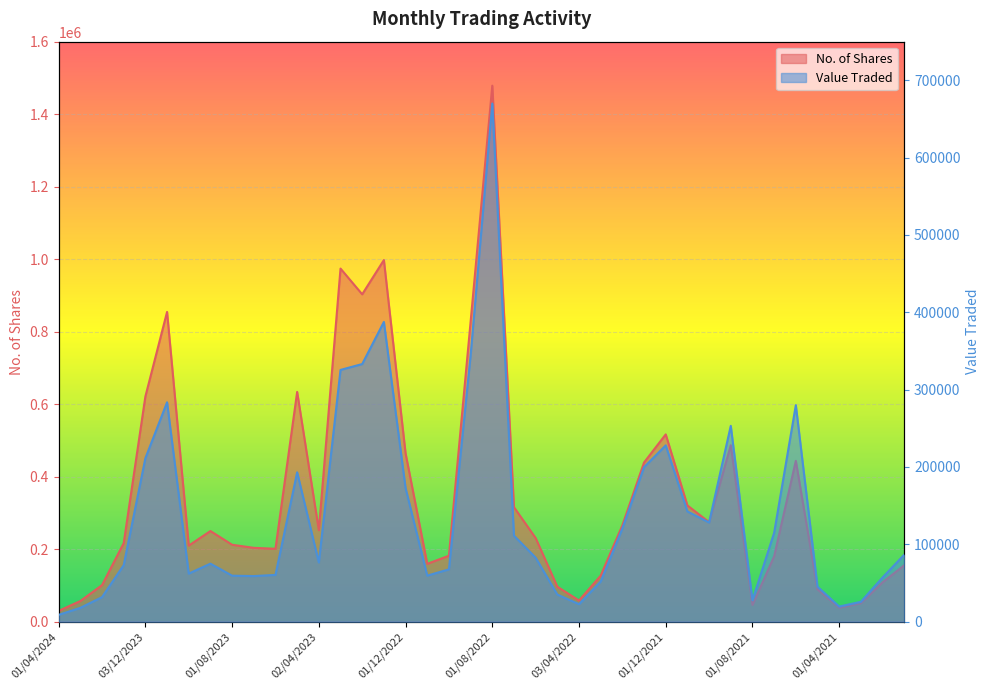

Read the Value Traded value at 01/08/2023, to the nearest 10.

59450